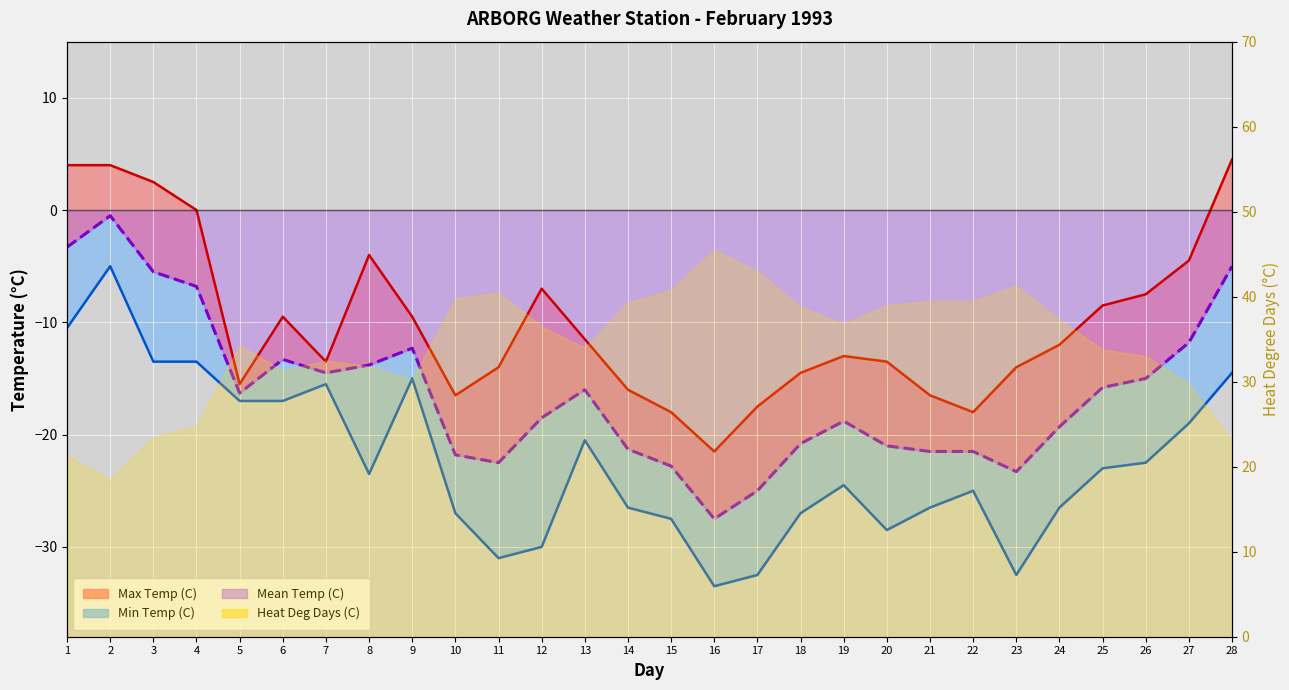

The Max Temp line series shows 3.9 at 3. True or false?

False